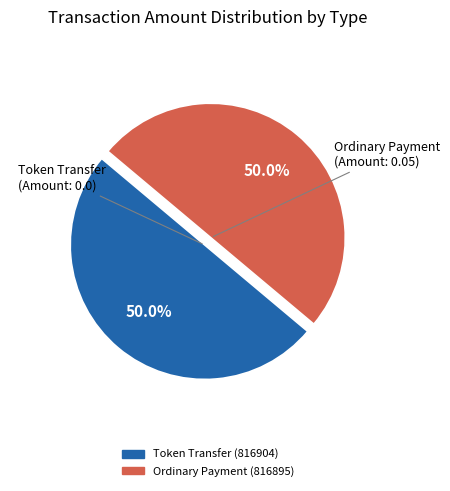

How many segments does this pie chart have?

2